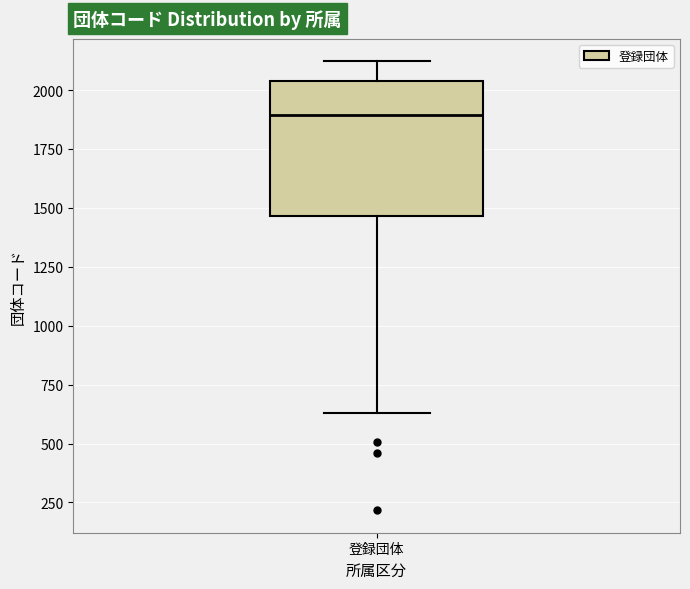

Where is the upper edge of the box for 登録団体 on the y-axis? The values are not printed on the chart, so give them approximately, as read against the axis.

2050